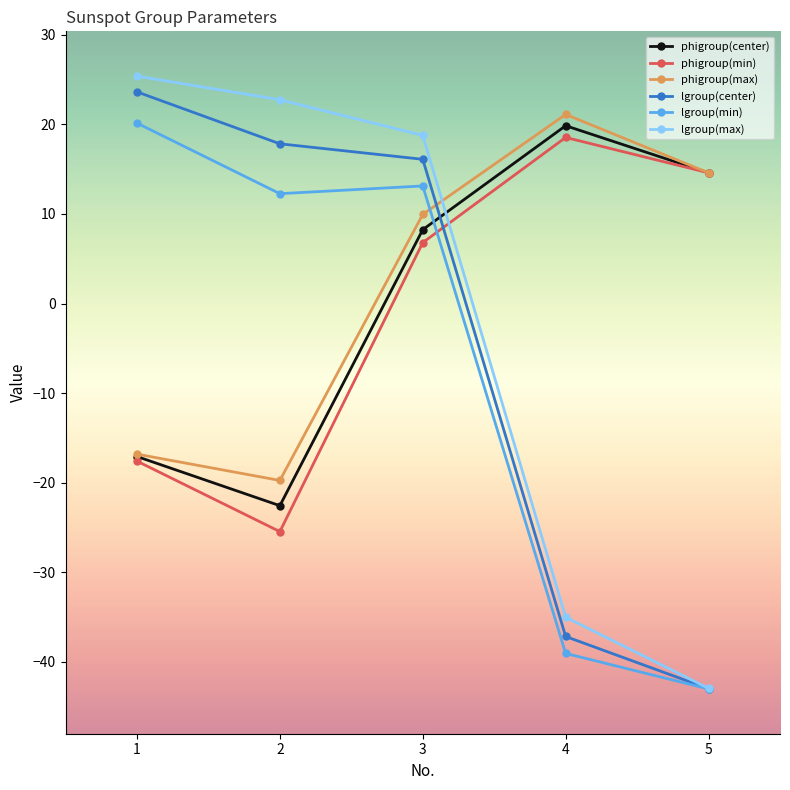

What are all the series names shown in the legend?

phigroup(center), phigroup(min), phigroup(max), lgroup(center), lgroup(min), lgroup(max)